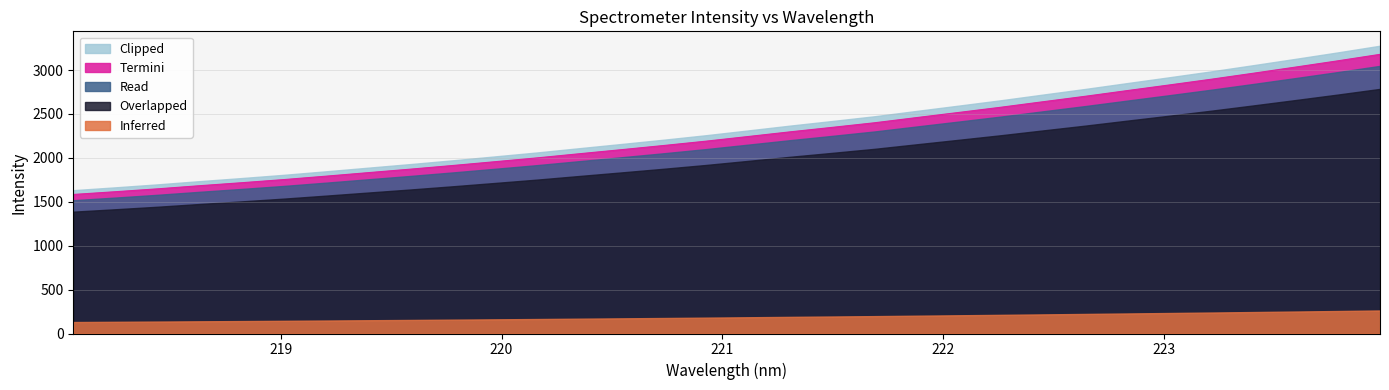

Rank the categories by value from lowest to highest.

218.0596, 218.2508, 218.442, 218.6332, 218.8244, 219.0156, 219.2067, 219.3979, 219.589, 219.7801, 219.9712, 220.1623, 220.3533, 220.5444, 220.7354, 220.9264, 221.1174, 221.3083, 221.4993, 221.6902, 221.8812, 222.0721, 222.263, 222.4538, 222.6447, 222.8355, 223.0264, 223.2172, 223.408, 223.5987, 223.7895, 223.9802